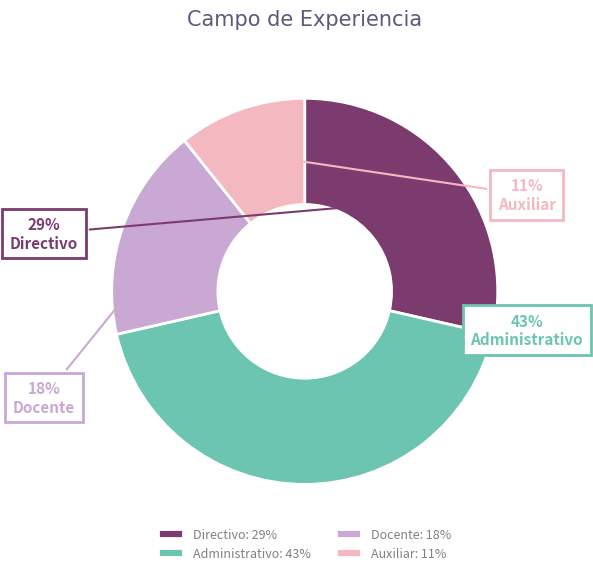

Is it true that Directivo: 29% is 16% of the pie?

False